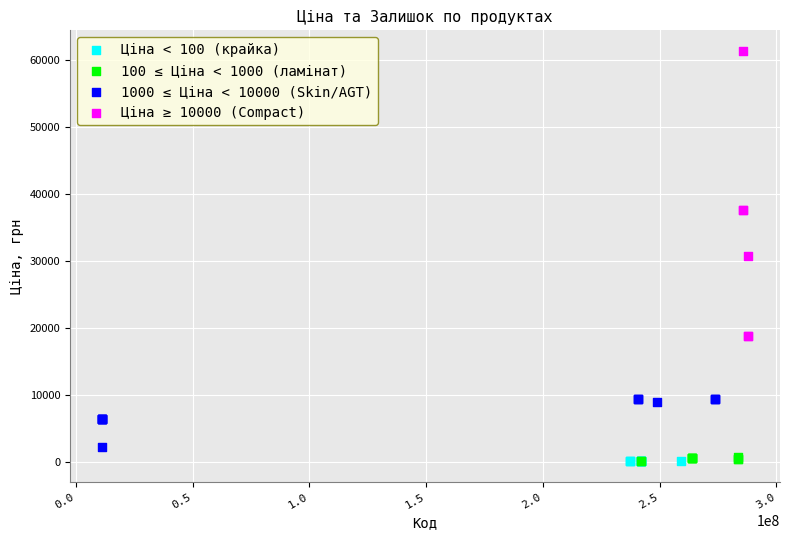

Which series has the largest Y range (max minus min)?

Ціна ≥ 10000 (Compact)